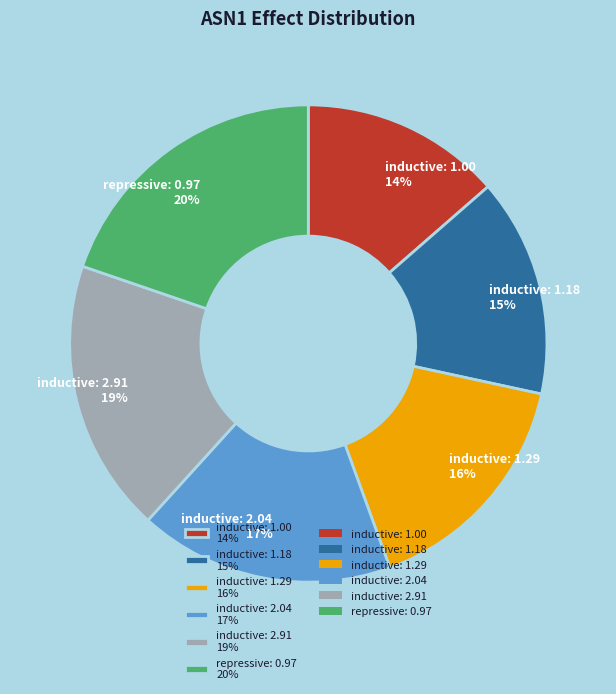

True or false: repressive: 0.97 accounts for 34% of the total.

False